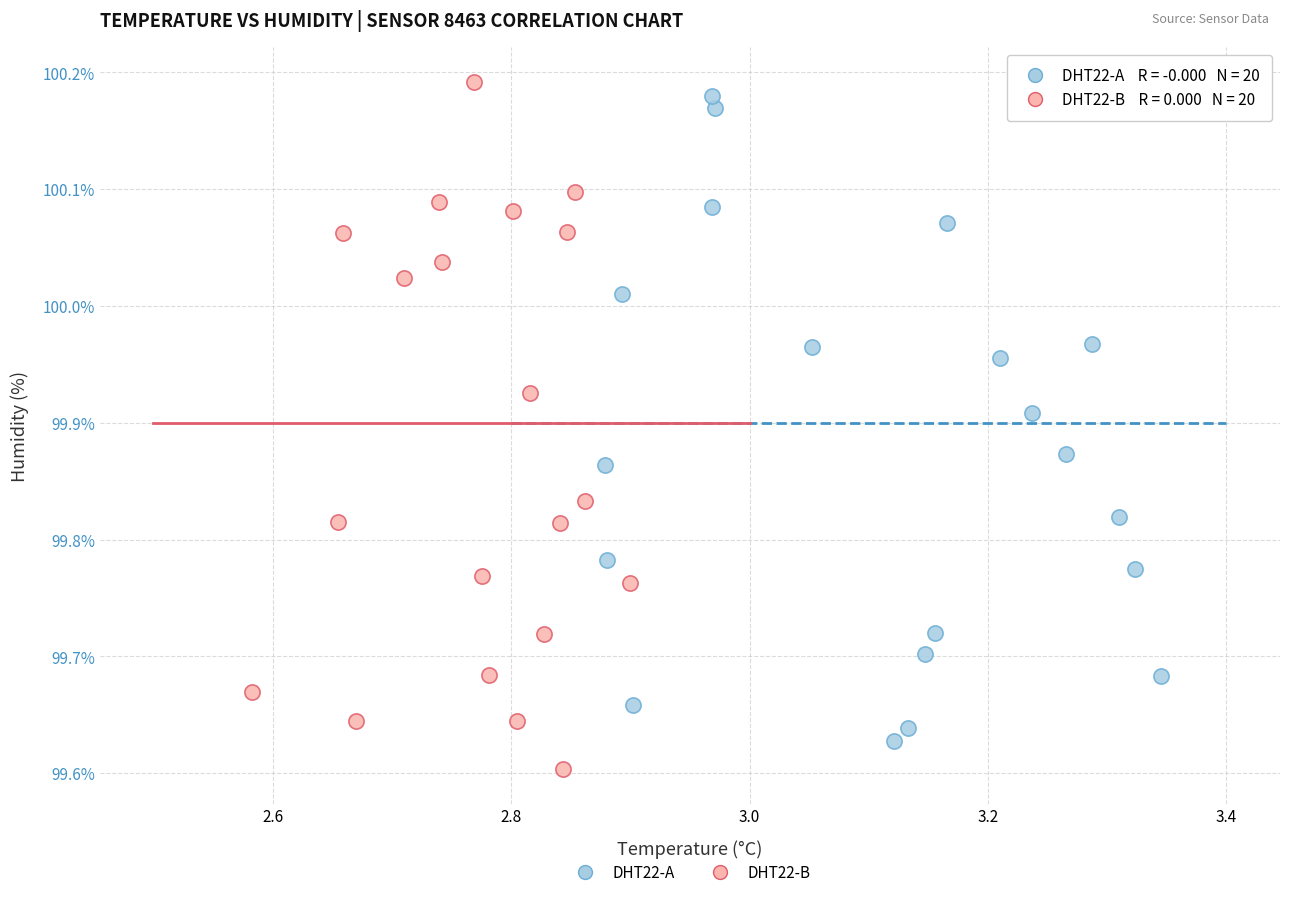

Which series has the largest Y range (max minus min)?

DHT22-B